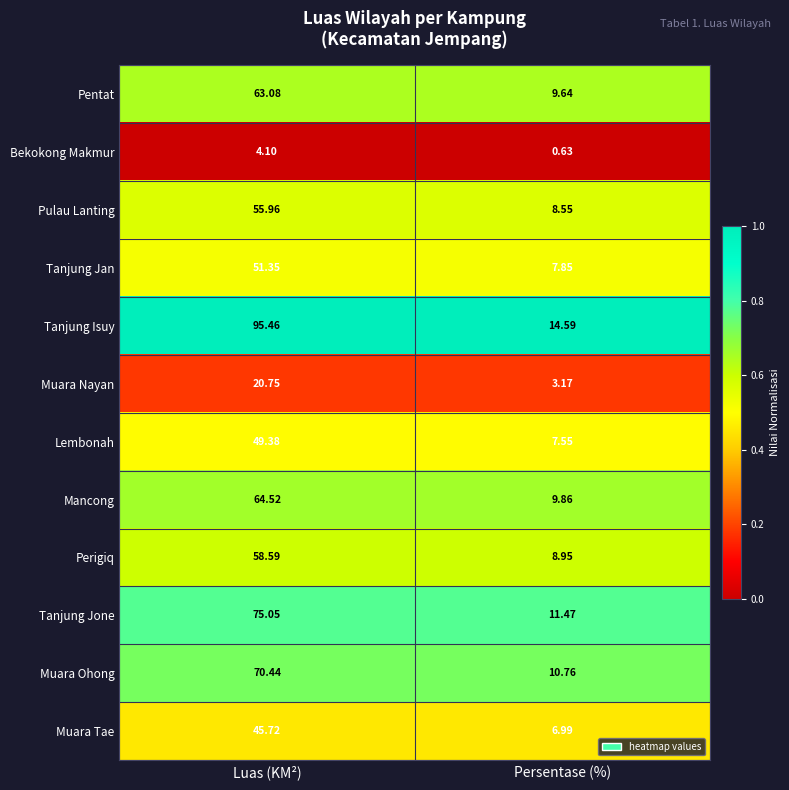

Which series has the largest total across all categories?

Tanjung Isuy